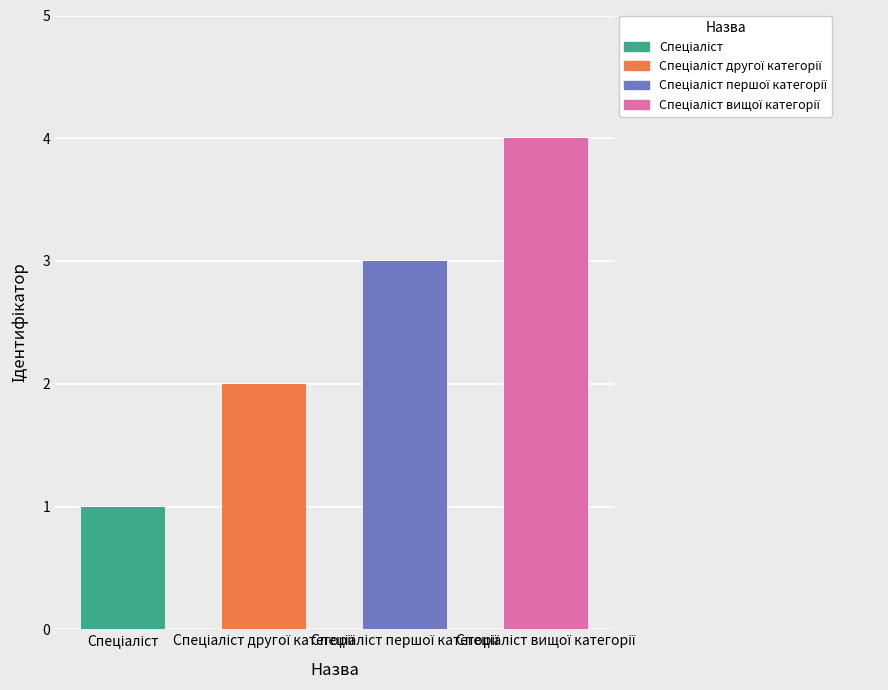

How many series are shown in this chart?

1